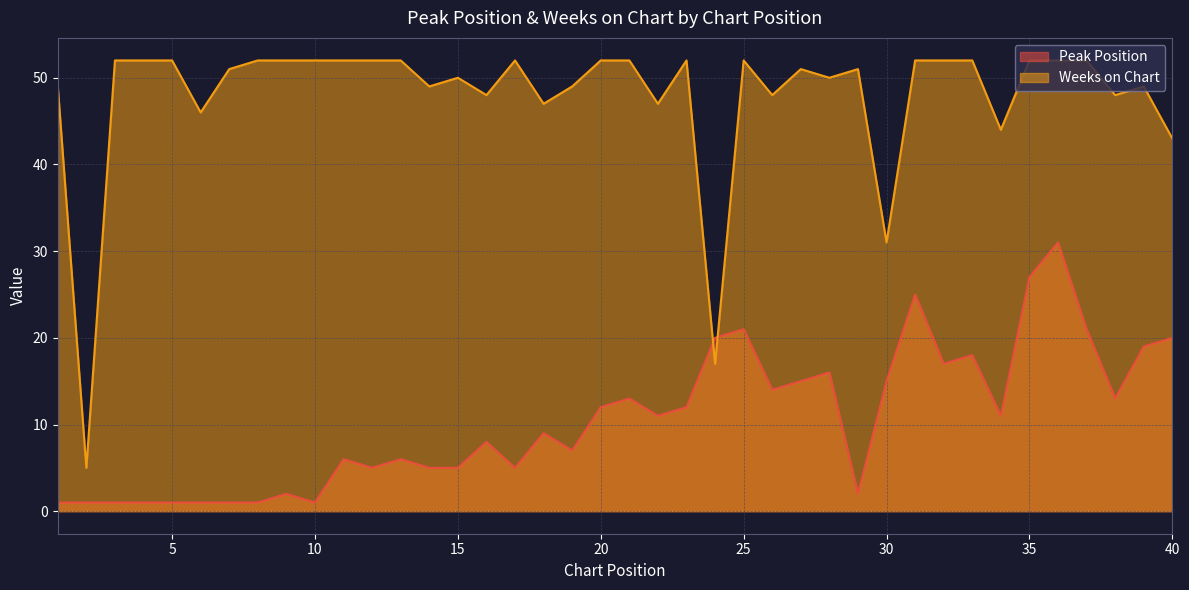

At which label does Peak Position first exceed 11?

20